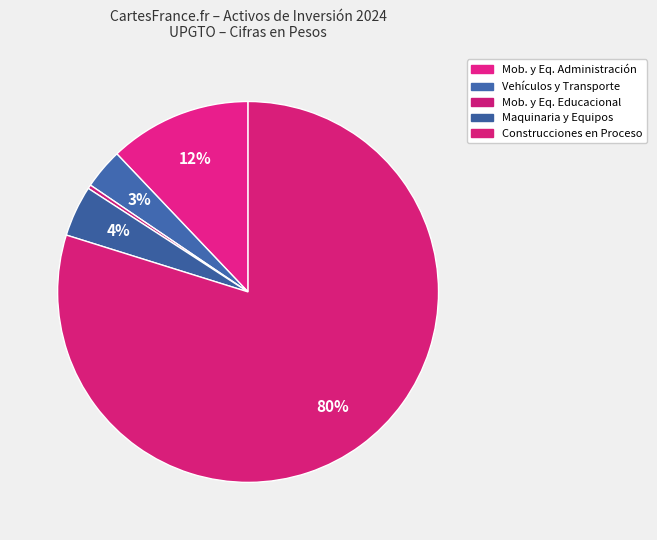

How many segments does this pie chart have?

5